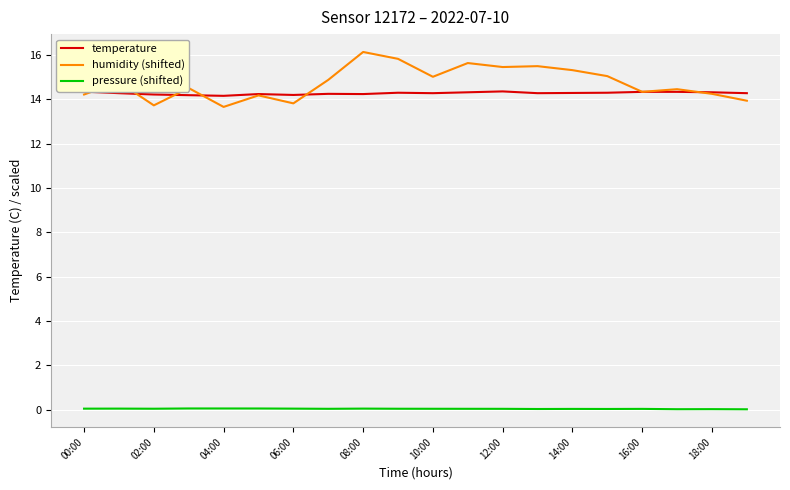

Which series has the widest spread of values?

humidity (shifted)